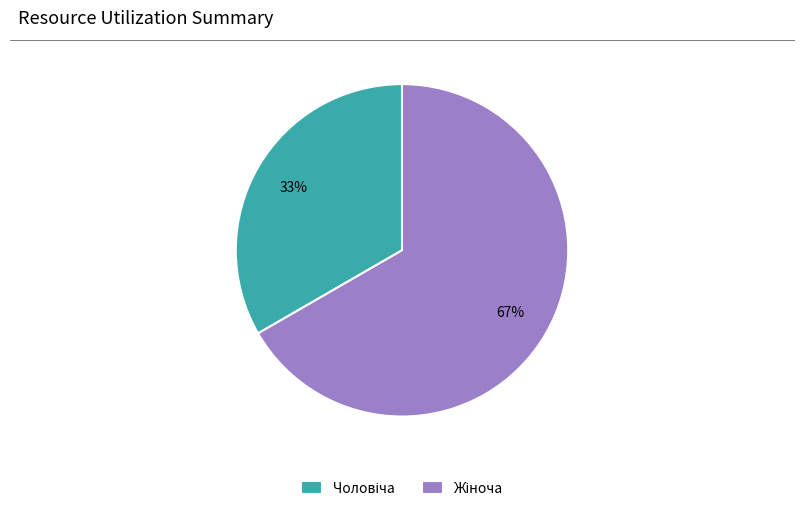

To the nearest percent, what is the average slice percentage?

50%